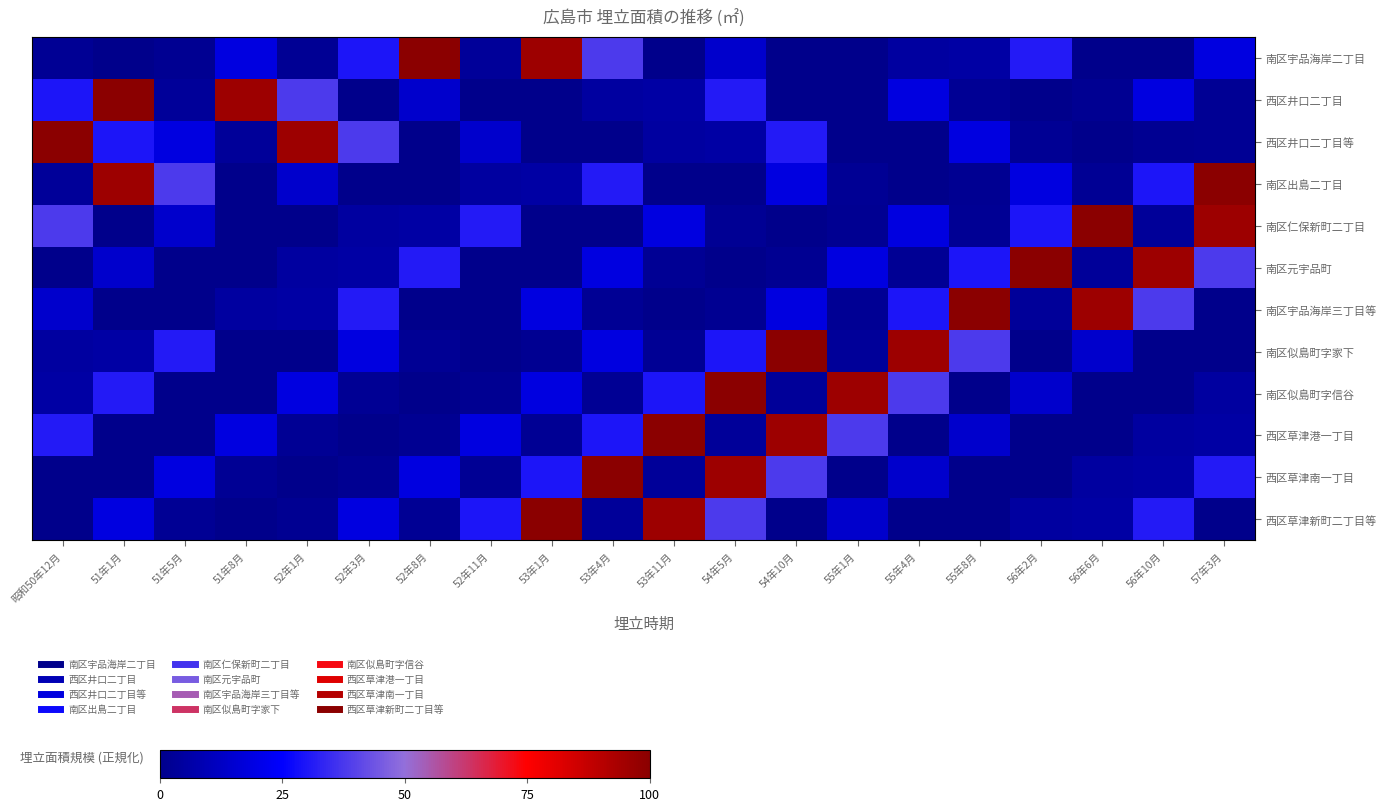

Which has a higher value, 51年5月 or 52年3月?

52年3月